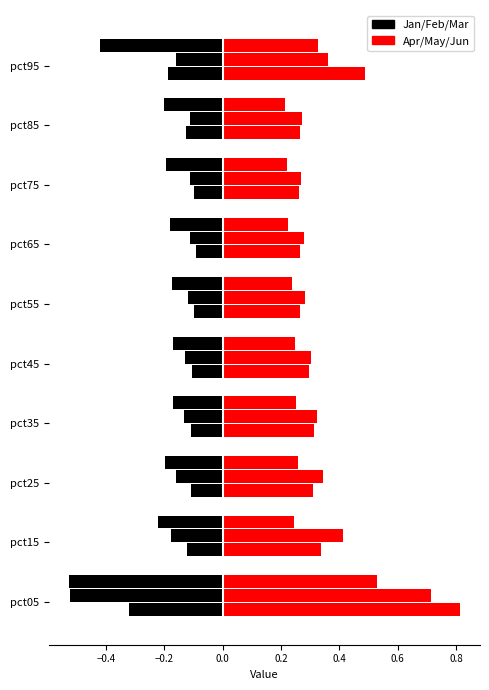

What is the minimum value for Apr?

0.3